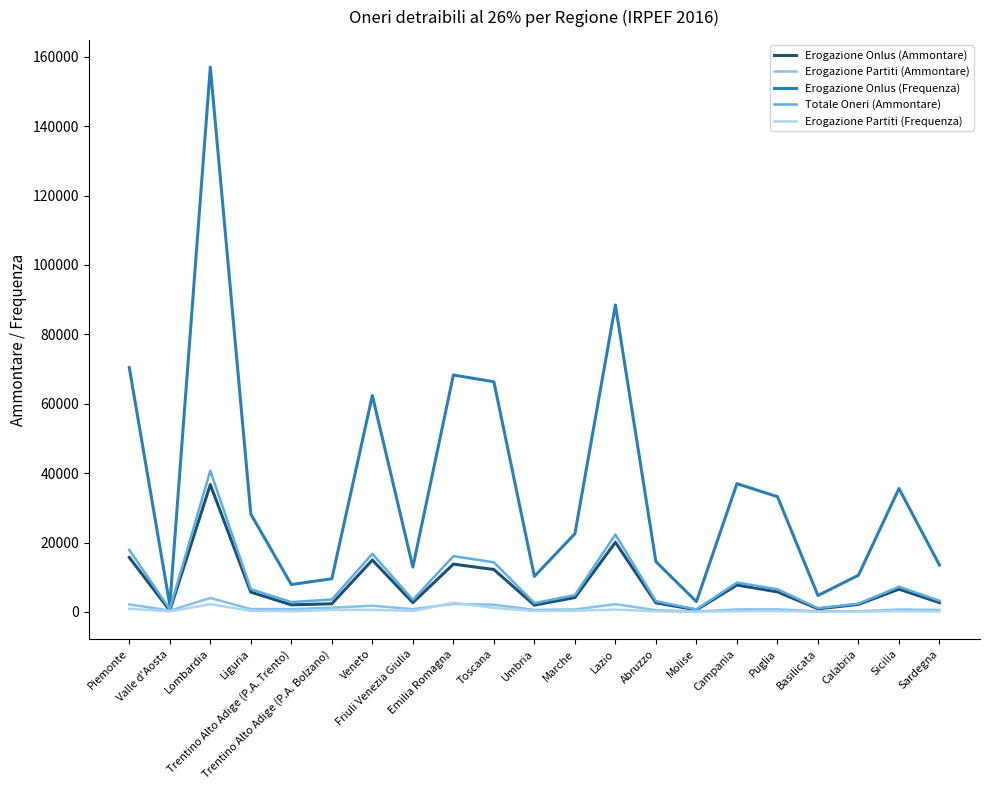

Which series has the largest total across all categories?

Erogazione Onlus (Frequenza)